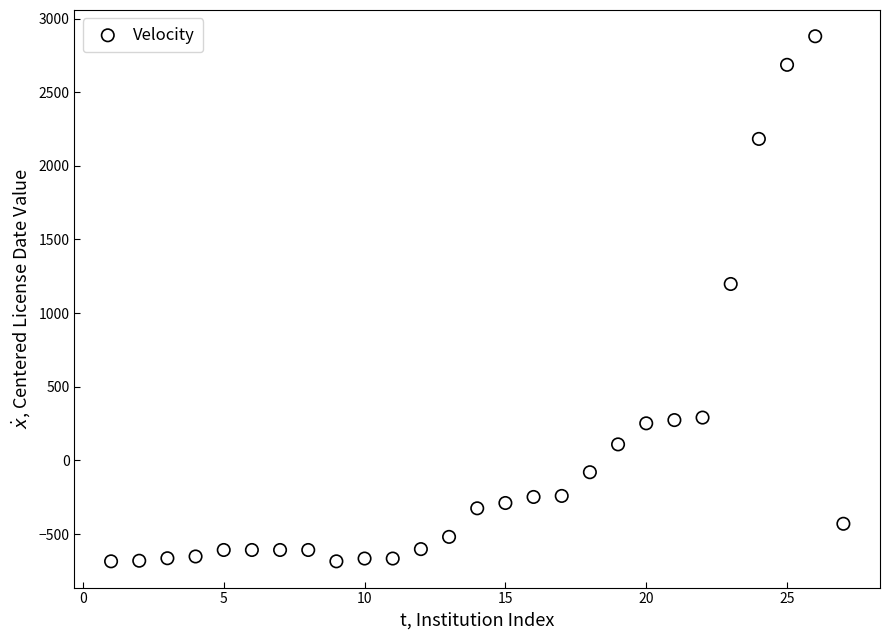

What is the range of X values (max minus min)?

26.0